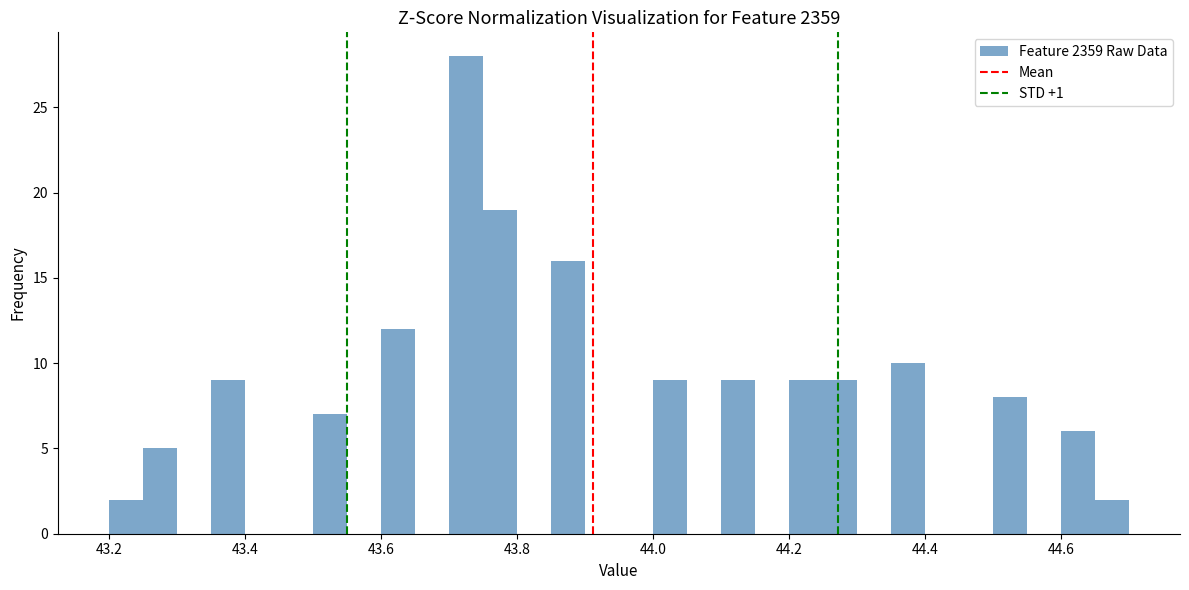

Read against the x-axis, roughly where is the centre of the tallest bar?

43.72